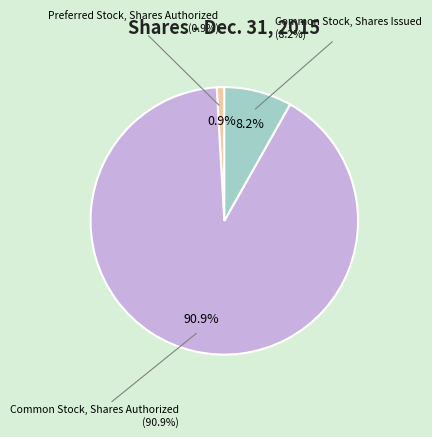

Combined, do Common Stock, Shares Authorized and Preferred Stock, Shares Authorized account for over 50%?

Yes